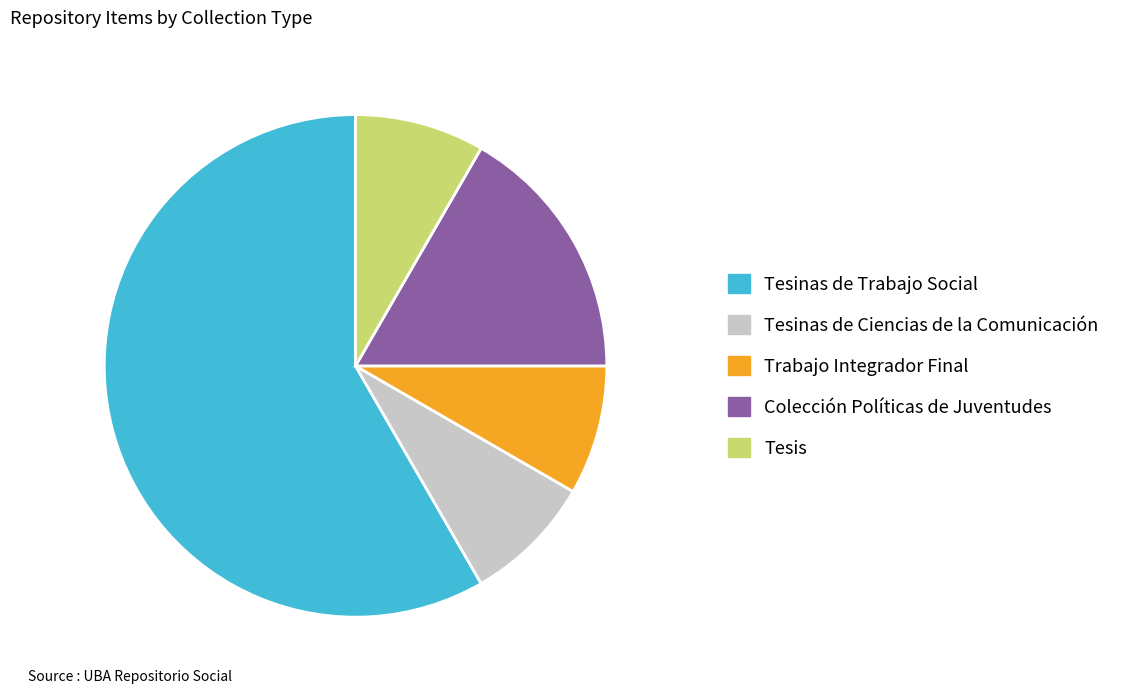

What is the ratio of the value at Tesinas de Ciencias de la Comunicación to the value at Tesinas de Trabajo Social?

0.1